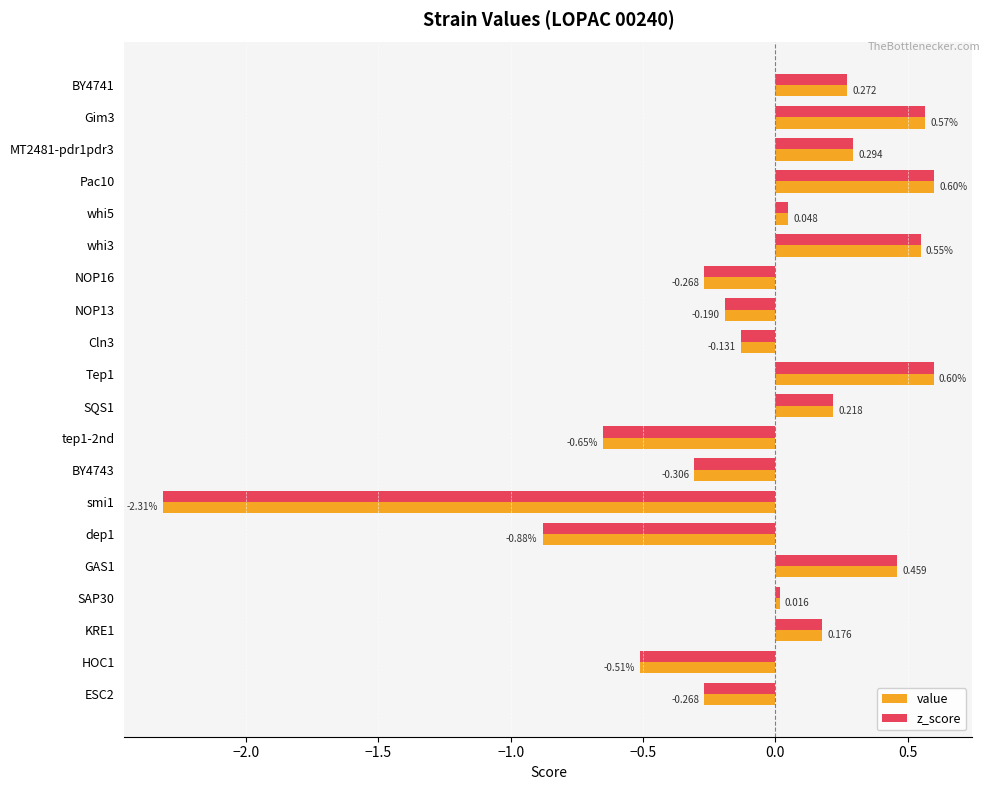

Is the value of value at Tep1 greater than the value of z_score at BY4741?

Yes